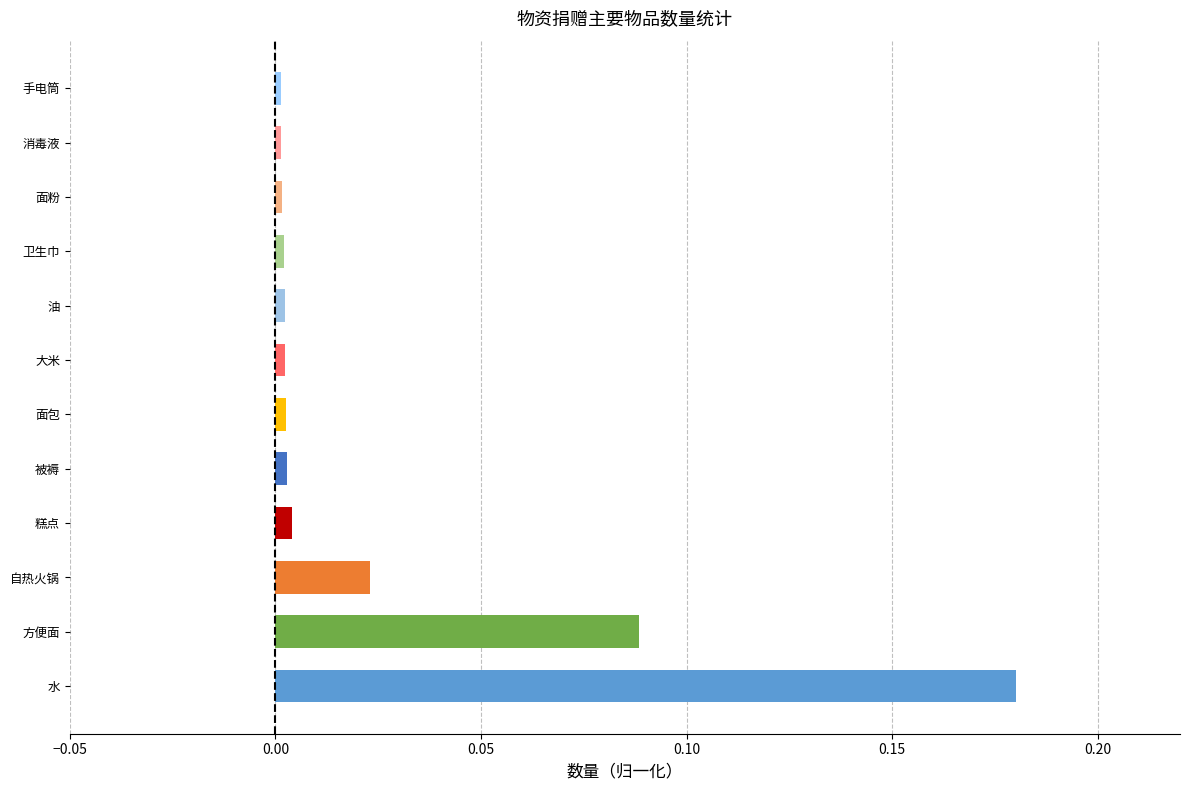

The value at 手电筒 is 0.0. True or false?

True